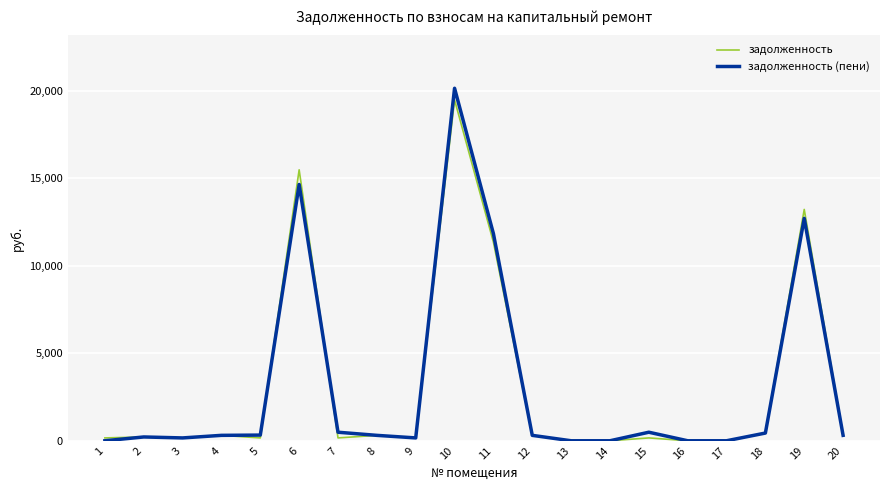

What value does the задолженность (пени) series have at 3?

162.2